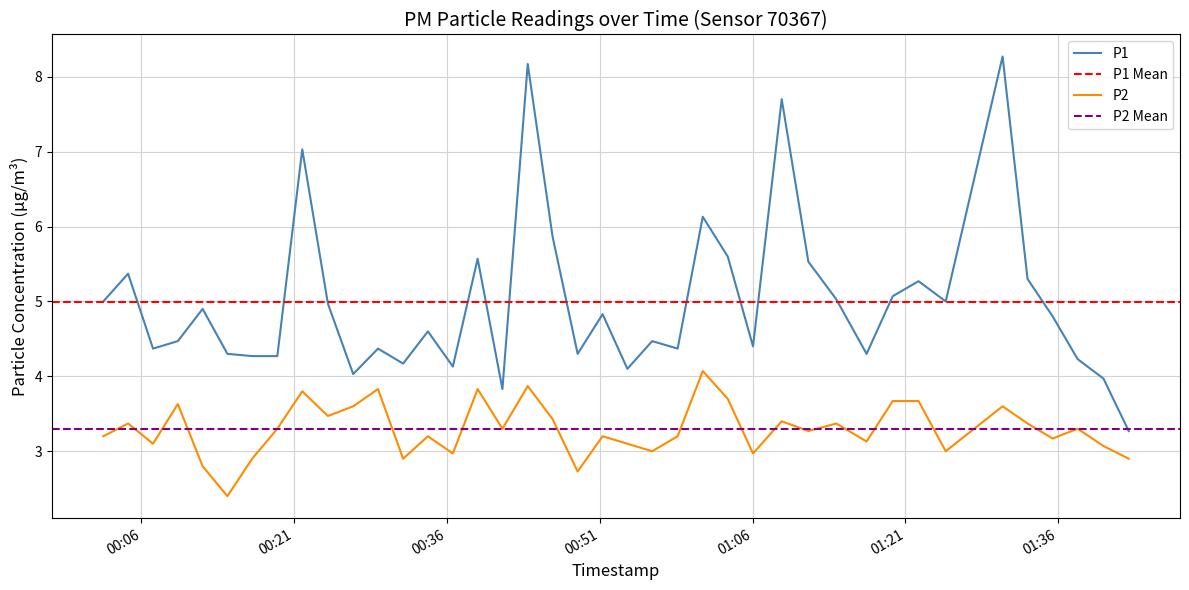

How many lines are shown in the chart?

2